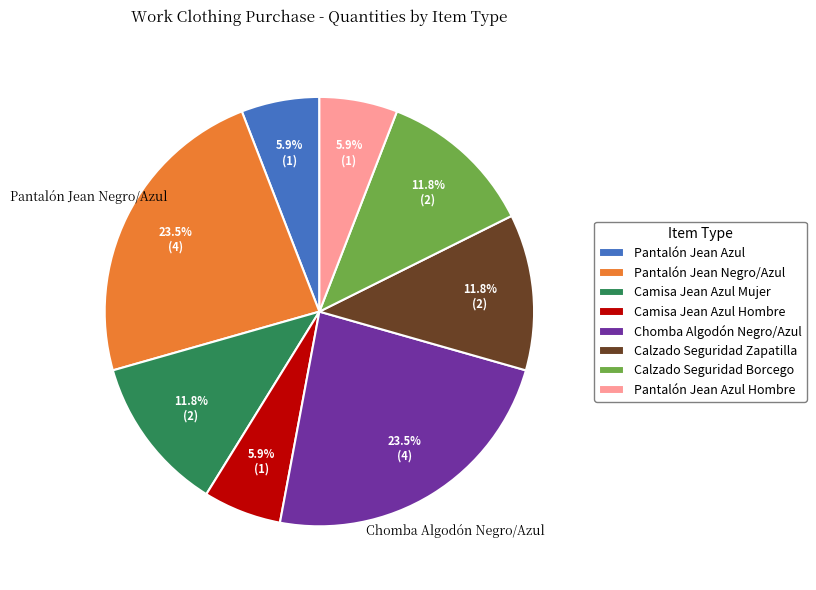

Is Chomba Algodón Negro/Azul the majority of the pie?

No